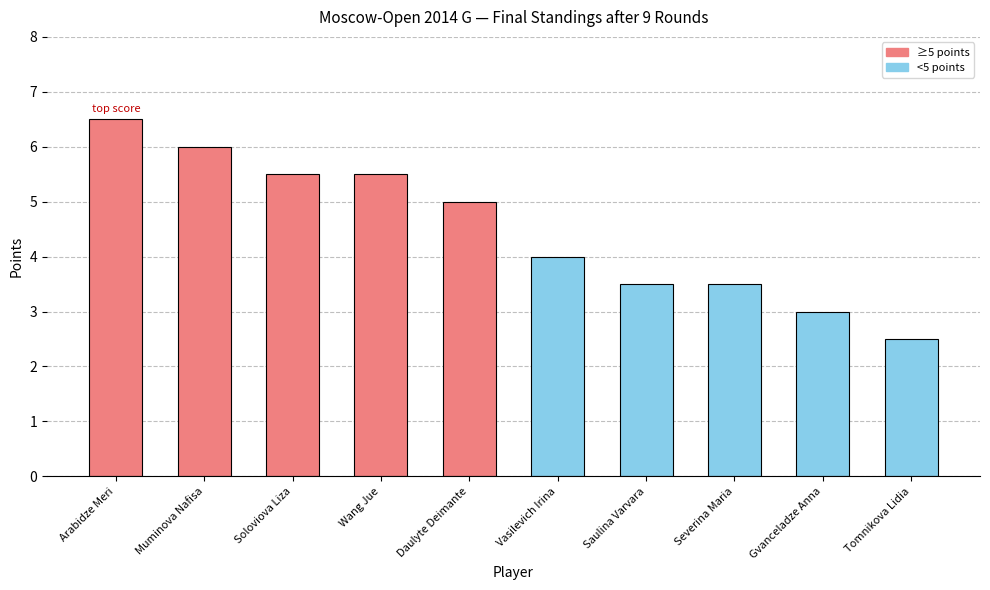

What is the value of the 6th bar from the left?

4.0